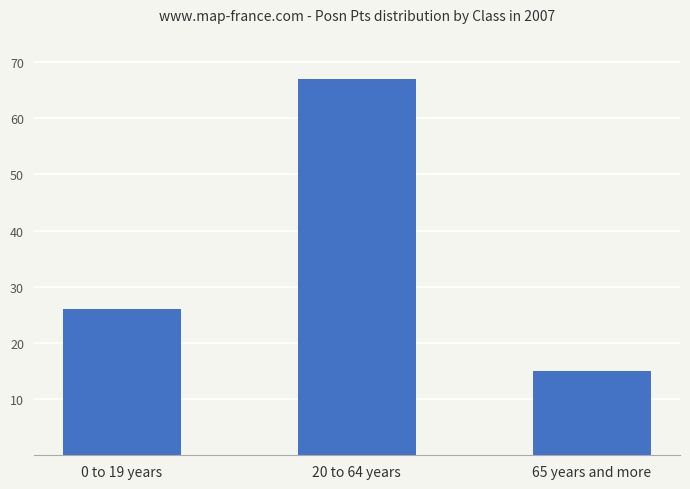

The value at 20 to 64 years is 67. True or false?

True